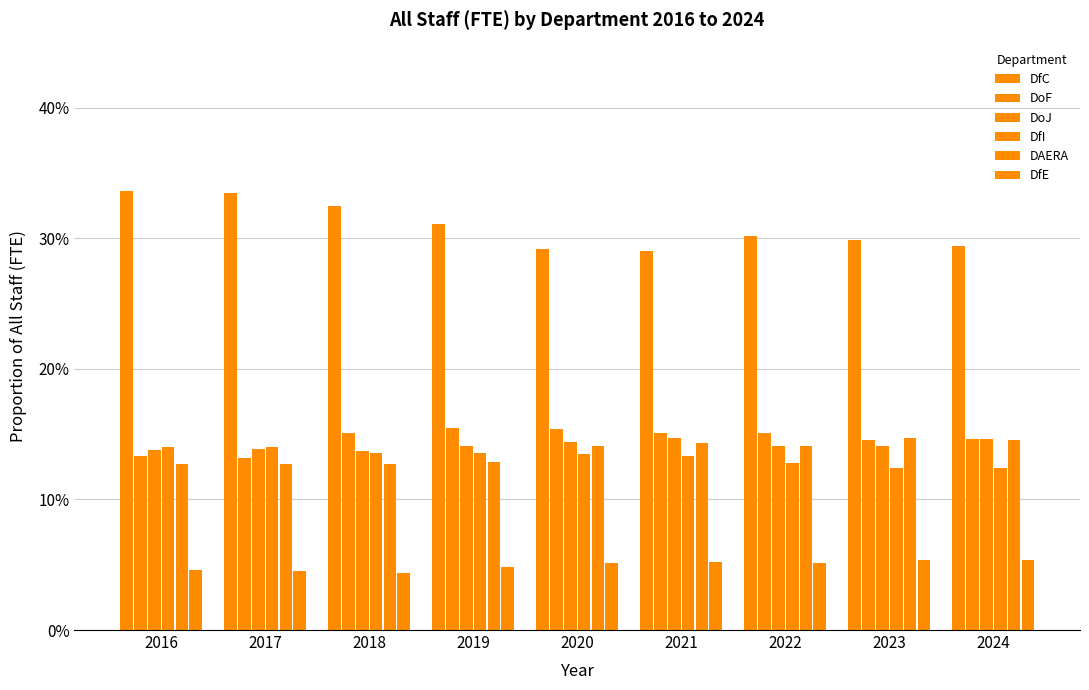

Are the bars grouped side by side (vs. stacked)?

Yes